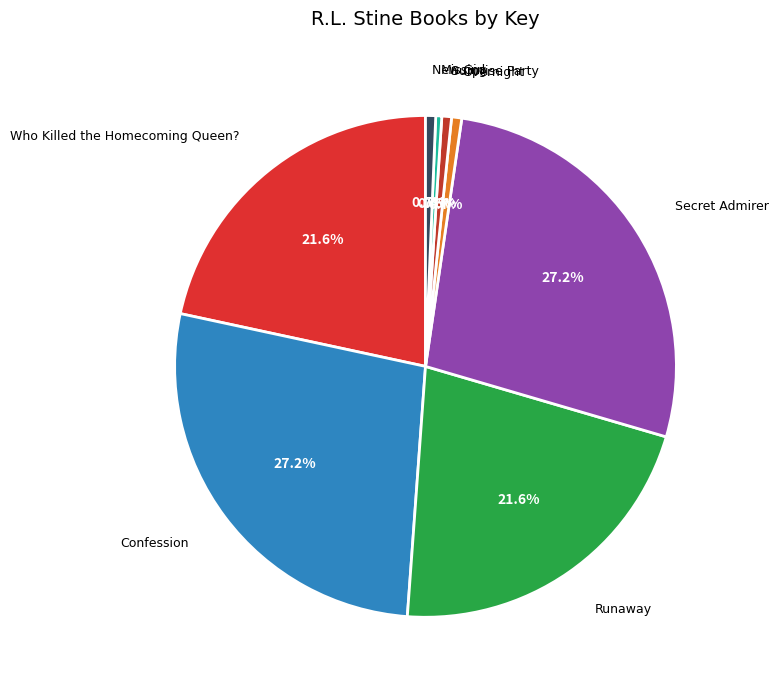

How many segments does this pie chart have?

8